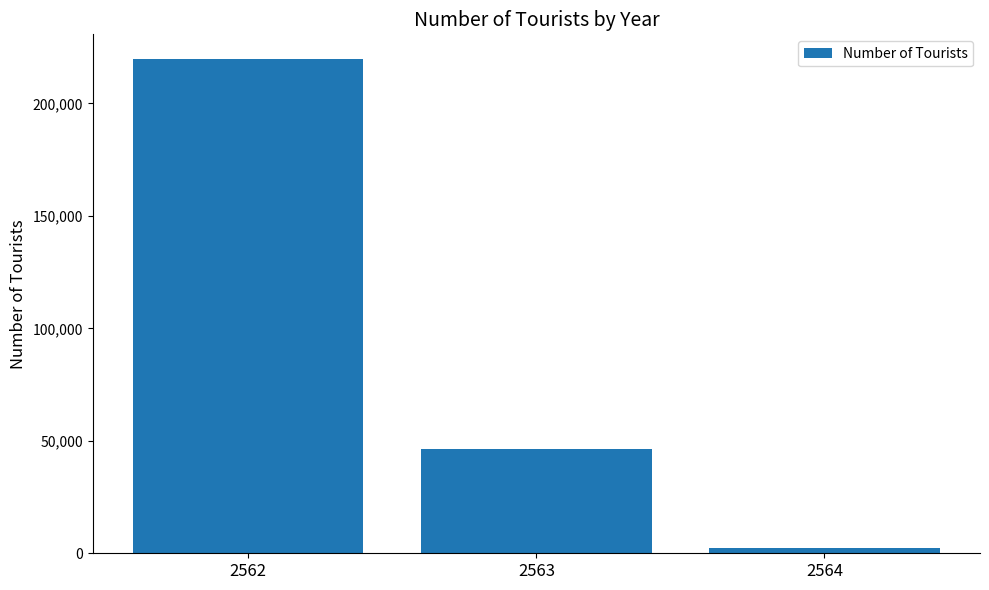

Reading left to right, list all the values displayed in this chart.

2562=219736	2563=46393	2564=2221